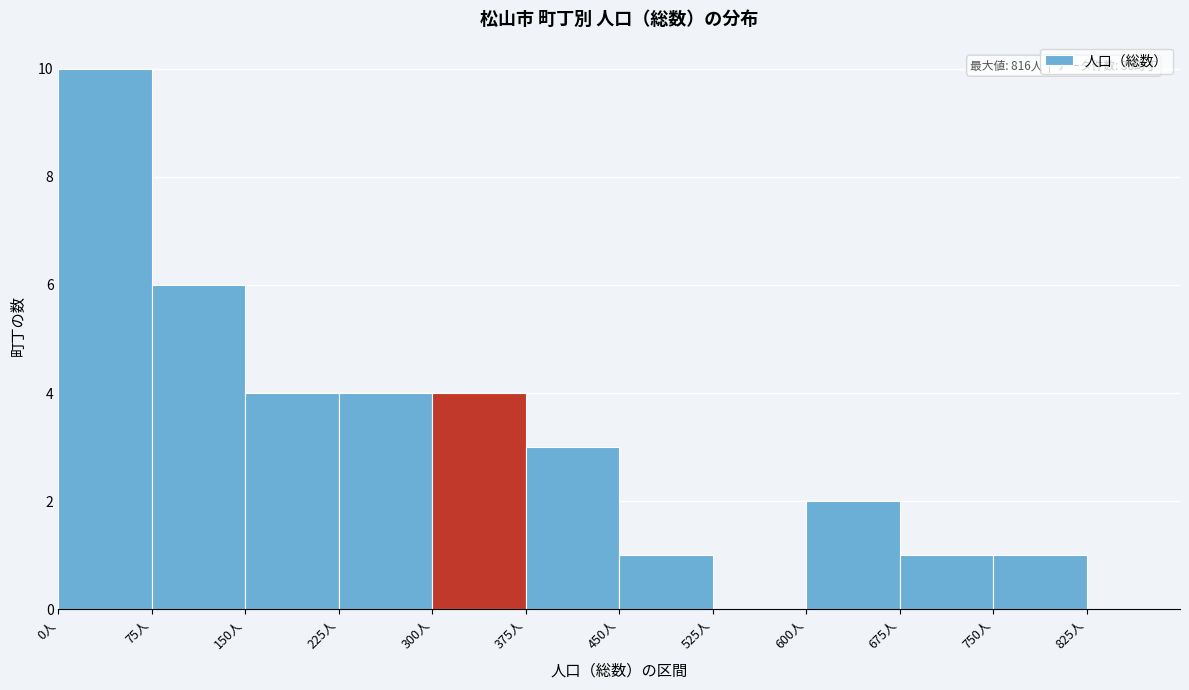

Over which range of the x-axis is the bar tallest?

0 to 75